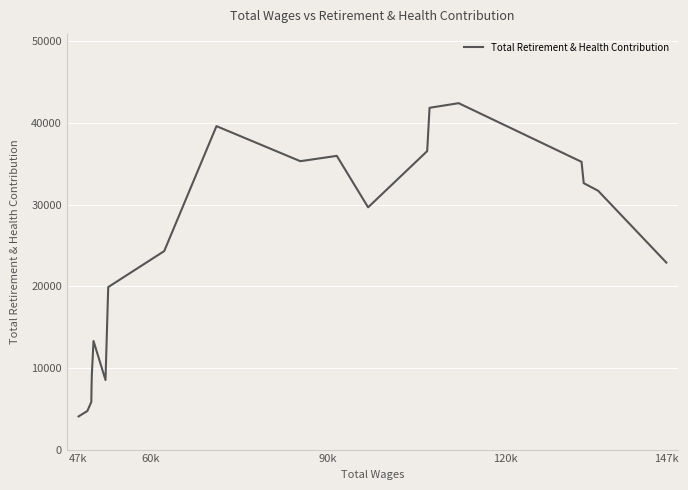

What is the maximum value shown in the chart?

42443.7